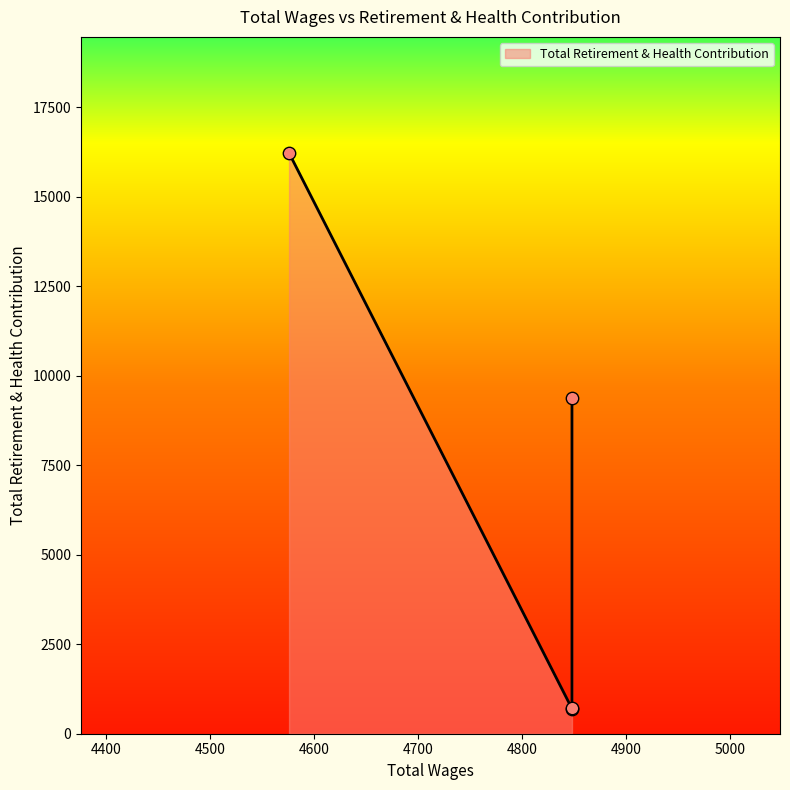

Approximately how many times larger is the value at 4848.0 compared to 4848.0?

1.0